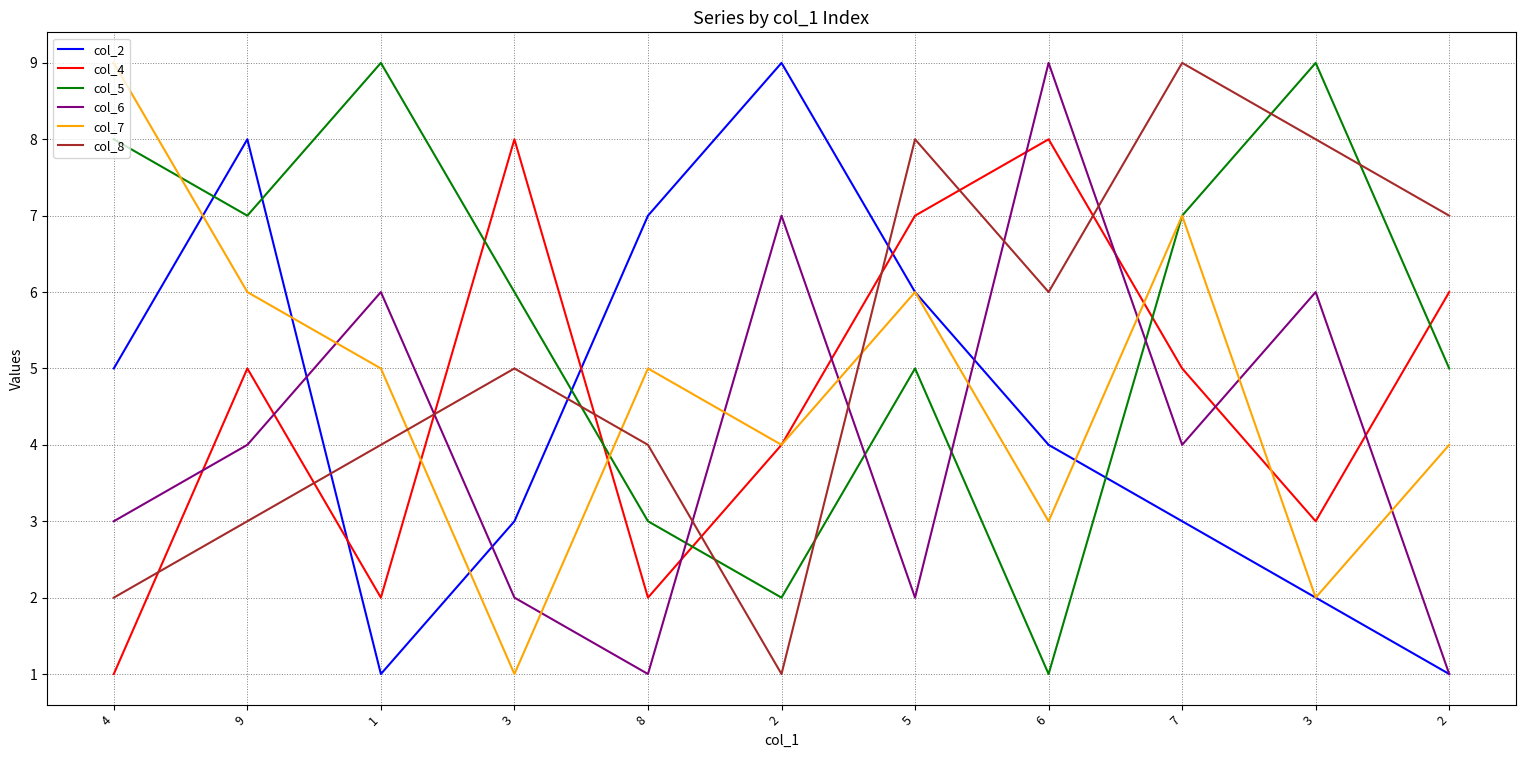

Reading right to left, transcribe all the data shown in this chart.

col_2: 1	2	3	4	6	9	7	3	1	8	5
col_4: 6	3	5	8	7	4	2	8	2	5	1
col_5: 5	9	7	1	5	2	3	6	9	7	8
col_6: 1	6	4	9	2	7	1	2	6	4	3
col_7: 4	2	7	3	6	4	5	1	5	6	9
col_8: 7	8	9	6	8	1	4	5	4	3	2